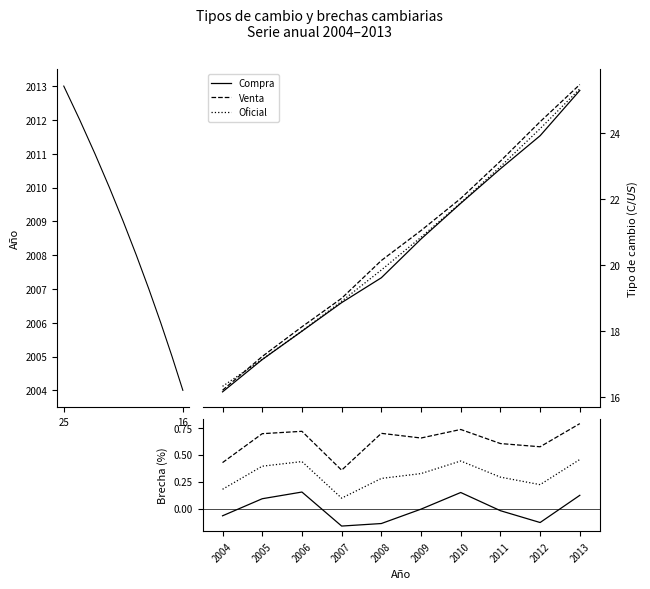

What is the greatest value displayed?

25.5